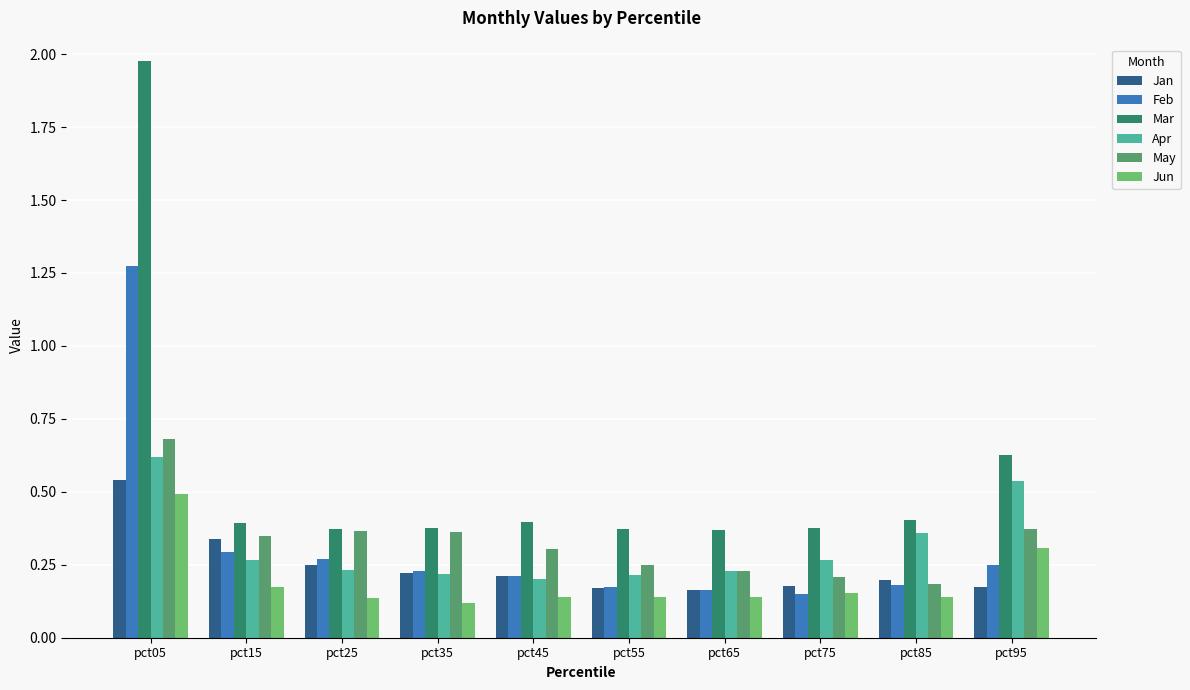

Which series has the widest spread of values?

Mar